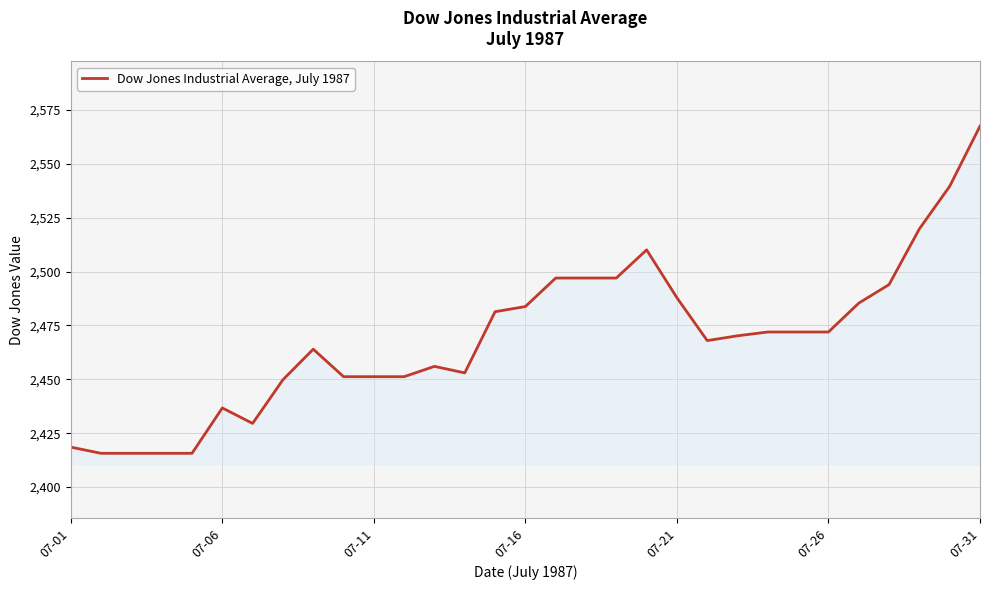

What is the maximum value shown in the chart?

2567.4